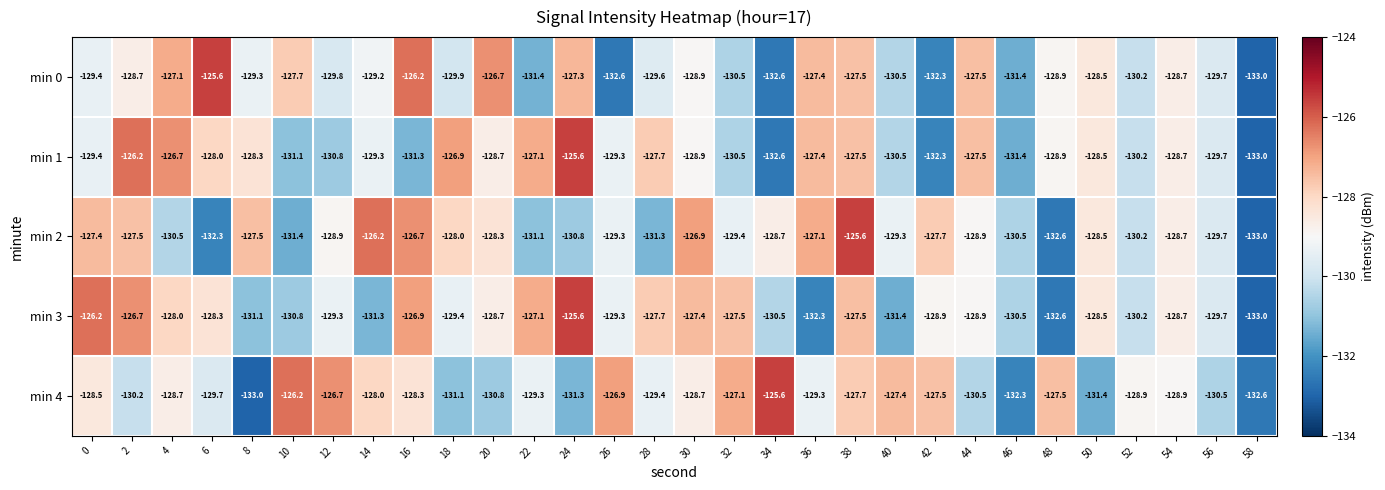

What is the difference between the highest and lowest values at 18?

4.2